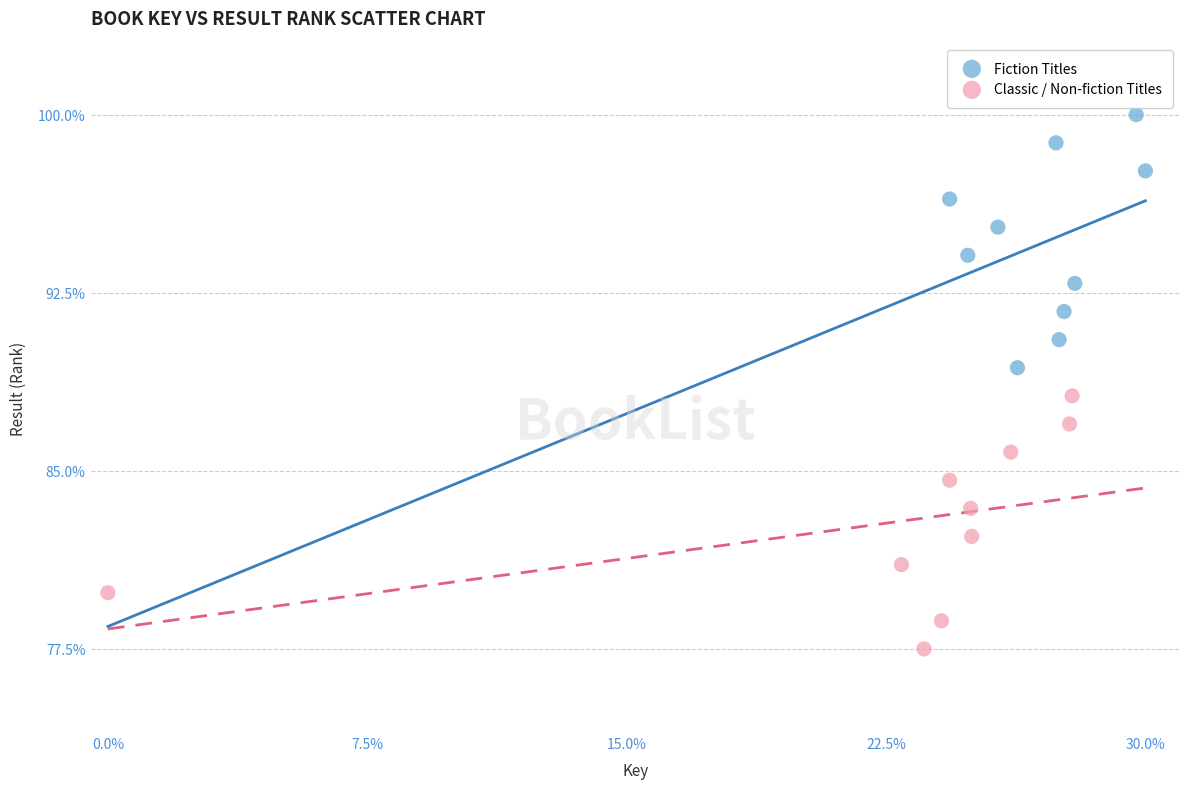

Which series contains the lowest Y value?

Classic / Non-fiction Titles